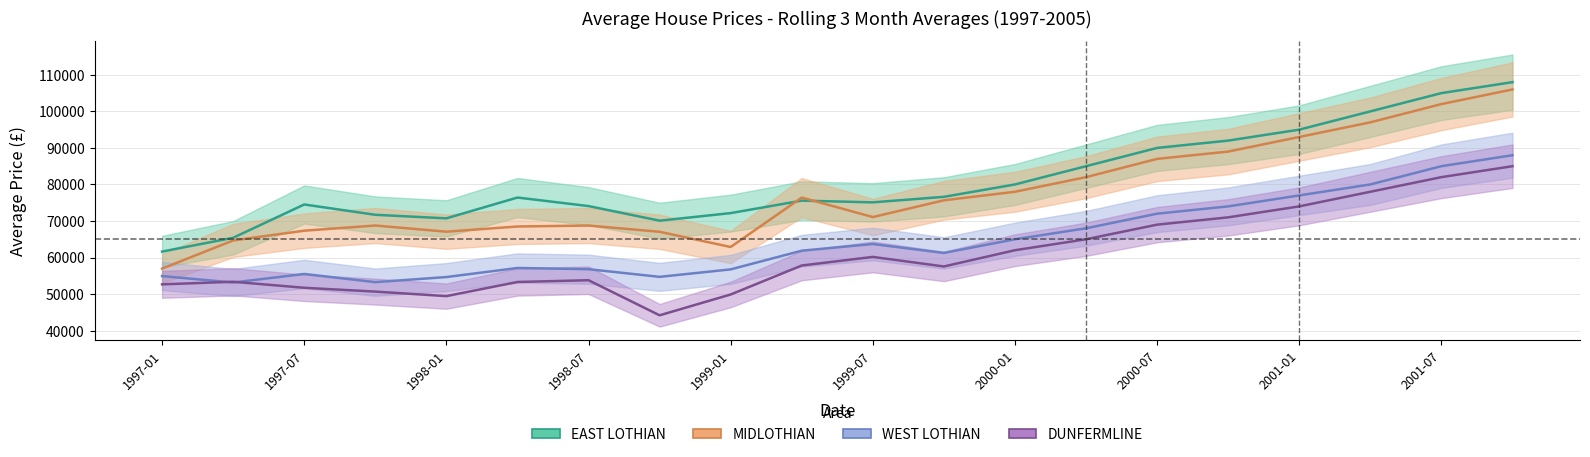

Reading left to right, extract all data points from this chart.

EAST LOTHIAN: 1997-01=61631.2	1997-04=65404.4	1997-07=74517.6	1997-10=71697.2	1998-01=70721.6	1998-04=76418.6	1998-07=74084.8	1998-10=70084.9	1999-01=72157.0	1999-04=75574.1	1999-07=75098.7	1999-10=76610.9	2000-01=80000.0	2000-04=85000.0	2000-07=90000.0	2000-10=92000.0	2001-01=95000.0	2001-04=100000.0	2001-07=105000.0	2001-10=108000.0
MIDLOTHIAN: 1997-01=56965.4	1997-04=64677.0	1997-07=67343.8	1997-10=68761.5	1998-01=67071.0	1998-04=68493.2	1998-07=68753.2	1998-10=67042.8	1999-01=62884.3	1999-04=76411.6	1999-07=71077.3	1999-10=75659.3	2000-01=78000.0	2000-04=82000.0	2000-07=87000.0	2000-10=89000.0	2001-01=93000.0	2001-04=97000.0	2001-07=102000.0	2001-10=106000.0
WEST LOTHIAN: 1997-01=54924.8	1997-04=53160.6	1997-07=55500.4	1997-10=53258.8	1998-01=54657.0	1998-04=57137.0	1998-07=56807.4	1998-10=54710.2	1999-01=56755.0	1999-04=61871.7	1999-07=63703.4	1999-10=61253.6	2000-01=65000.0	2000-04=68000.0	2000-07=72000.0	2000-10=74000.0	2001-01=77000.0	2001-04=80000.0	2001-07=85000.0	2001-10=88000.0
DUNFERMLINE: 1997-01=52655.3	1997-04=53369.4	1997-07=51721.8	1997-10=50674.4	1998-01=49438.2	1998-04=53307.7	1998-07=53788.0	1998-10=44185.7	1999-01=49886.4	1999-04=57817.2	1999-07=60169.5	1999-10=57554.5	2000-01=62000.0	2000-04=65000.0	2000-07=69000.0	2000-10=71000.0	2001-01=74000.0	2001-04=78000.0	2001-07=82000.0	2001-10=85000.0